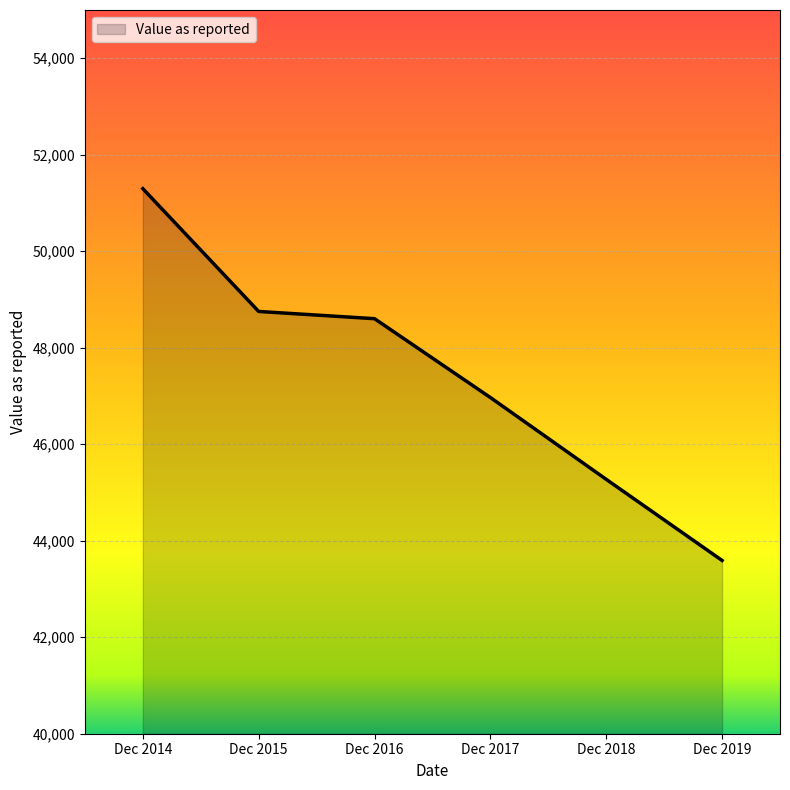

Reading left to right, extract all data points from this chart.

51297	48752	48602	46968	45272	43591